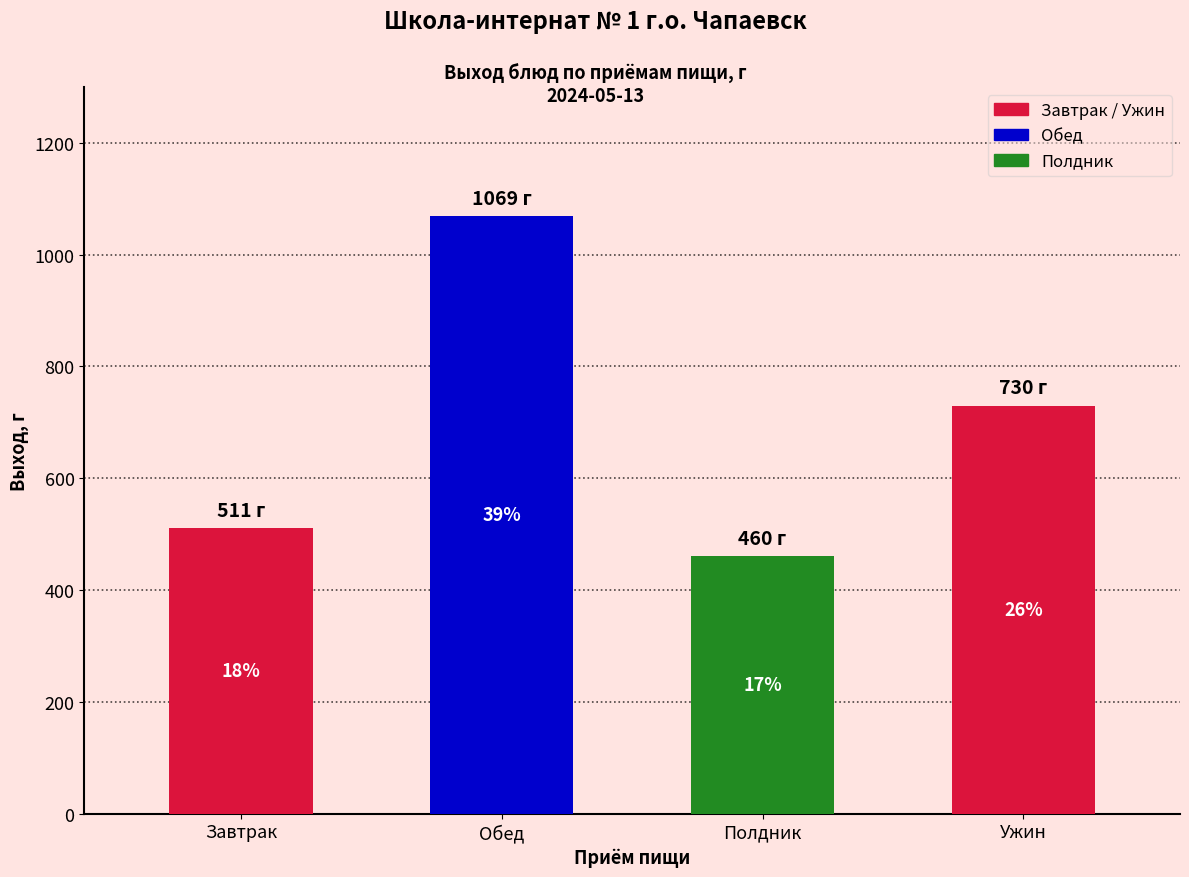

What position from the left is Полдник?

3